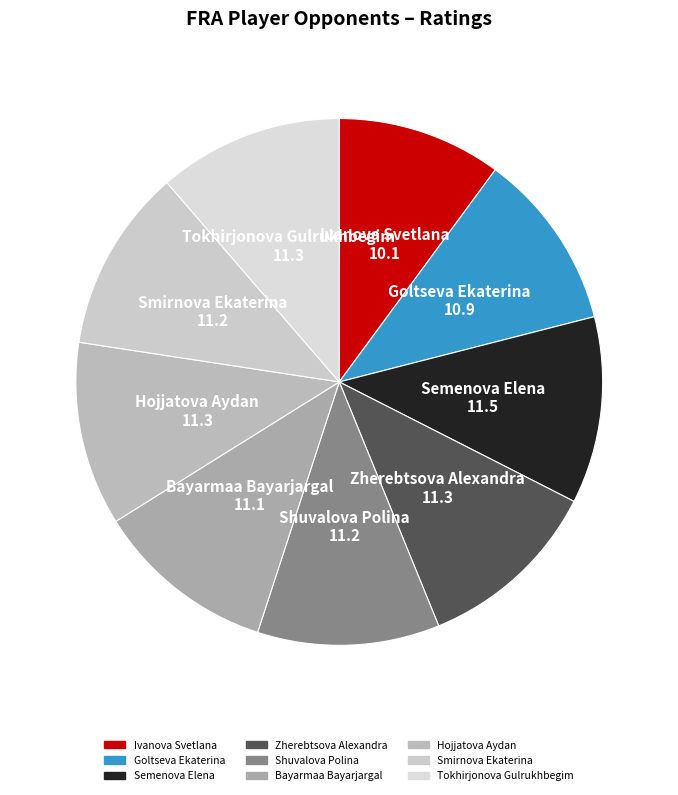

Which slice is the smallest?

Ivanova Svetlana